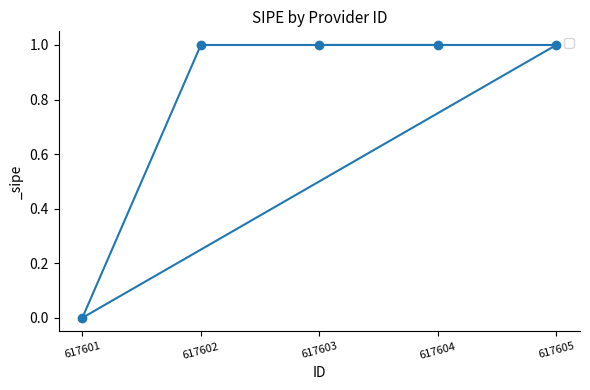

What is the average value?

1